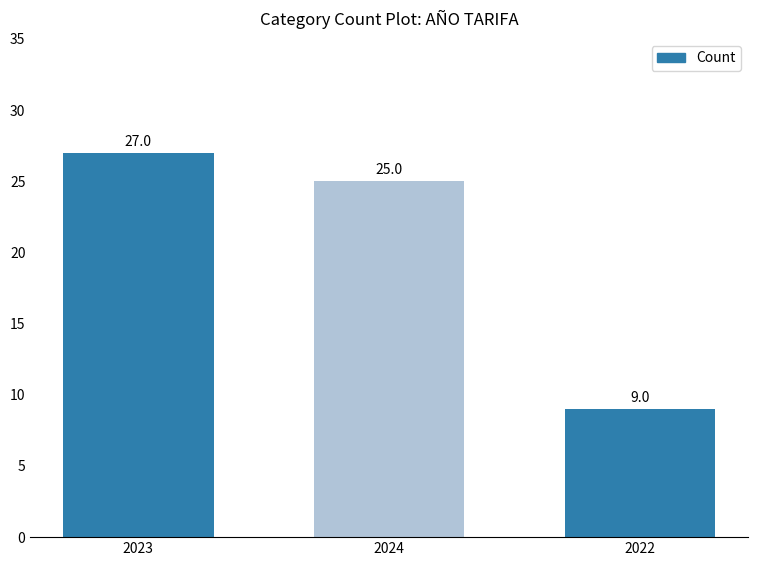

The value at 2024 is 25. True or false?

True